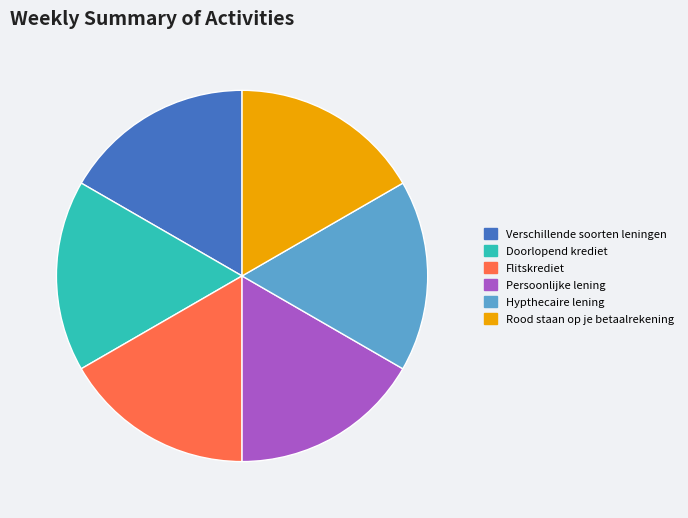

True or false: Persoonlijke lening accounts for 17% of the total.

True